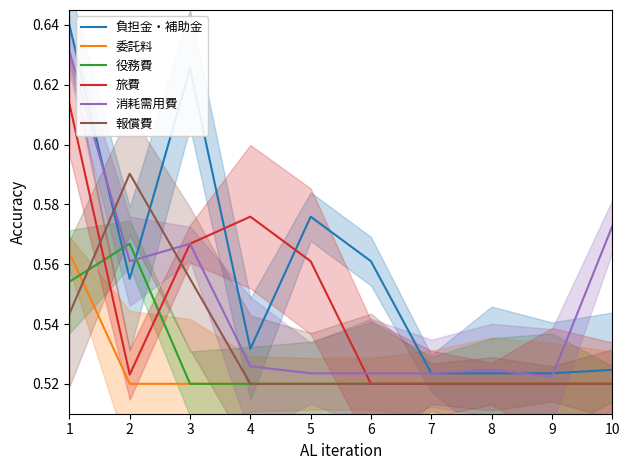

Is it true that 消耗需用費 equals 0.4 at 2?

False